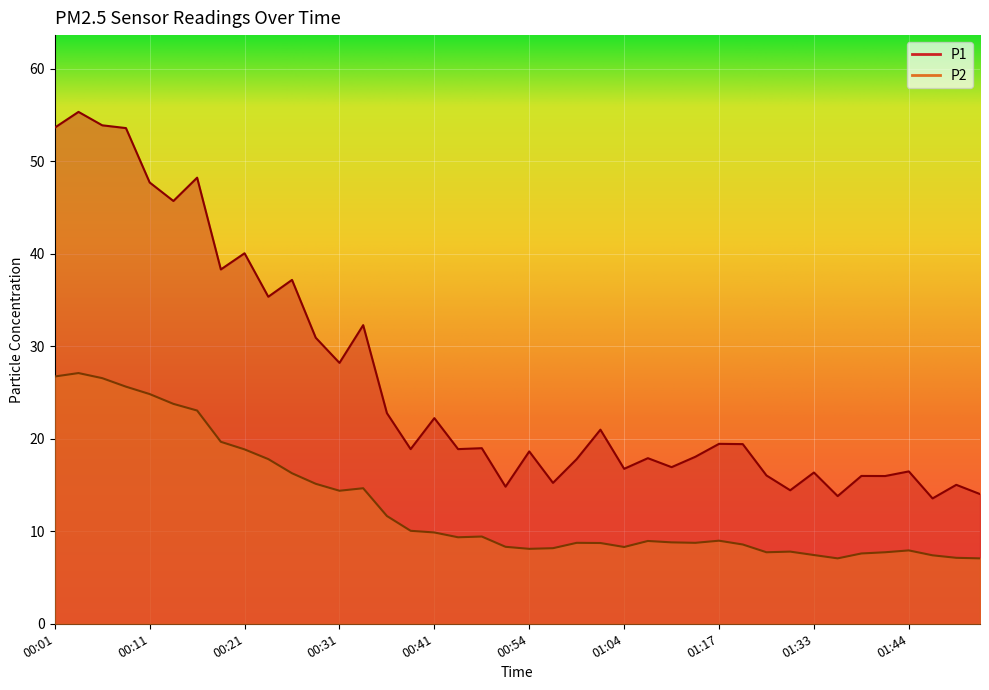

True or false: P1 and P2 cross at least once.

False